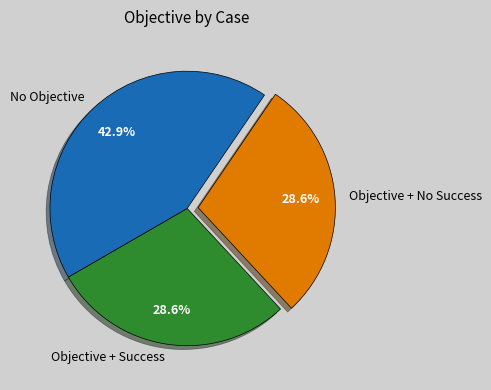

How many slices are in this pie chart?

3